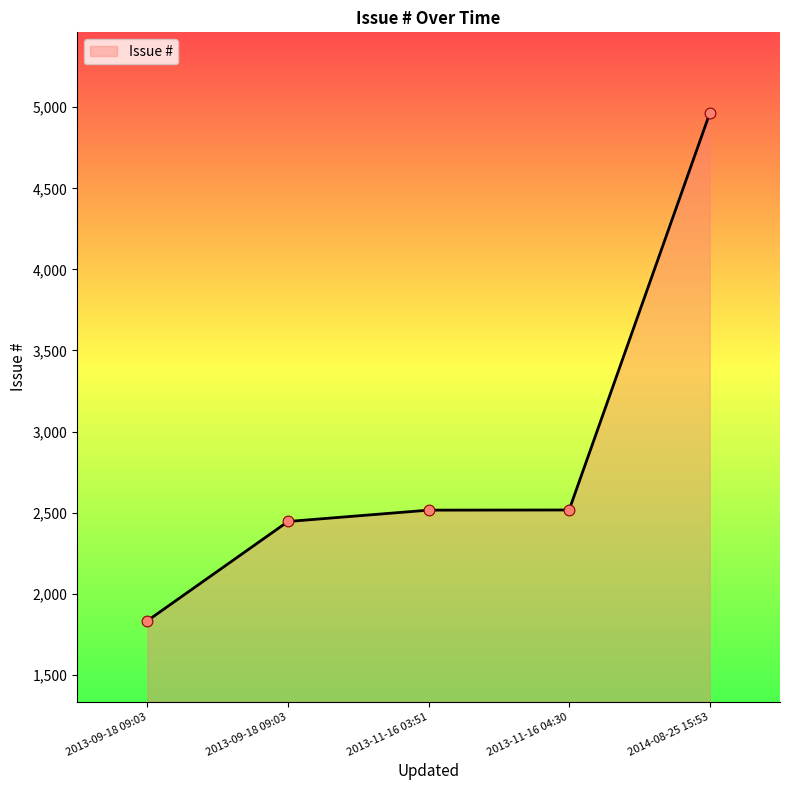

Approximately how many times larger is the value at 2013-09-18 09:03 compared to 2013-09-18 09:03?

1.3